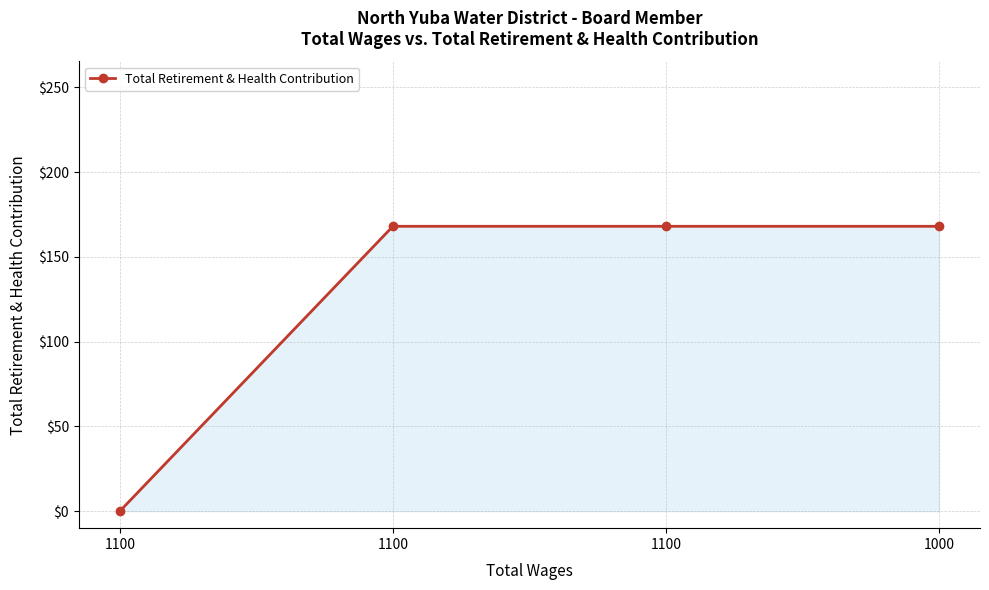

What is the ratio of the value at 1100 to the value at 1000?

1.0